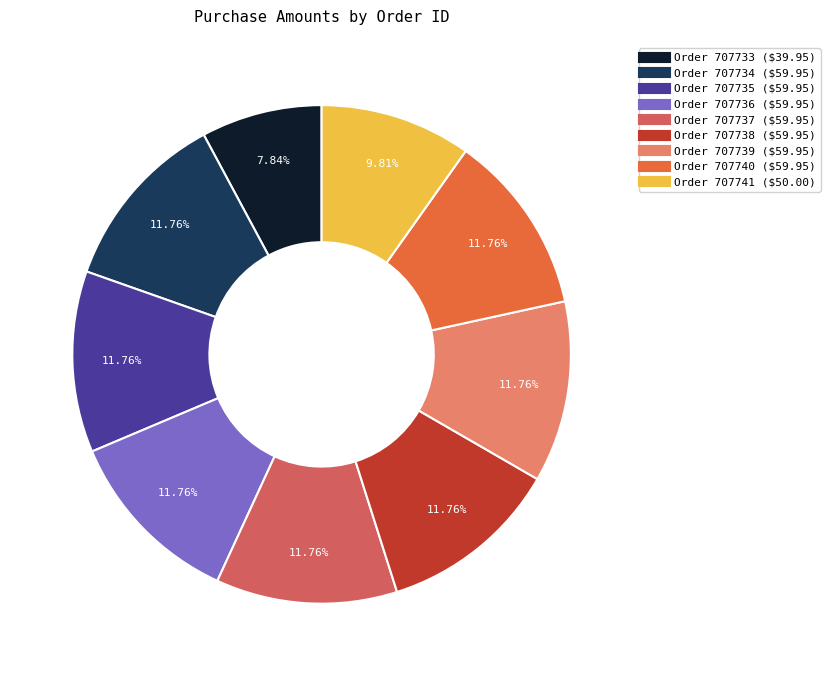

Is there a majority slice in this chart?

No